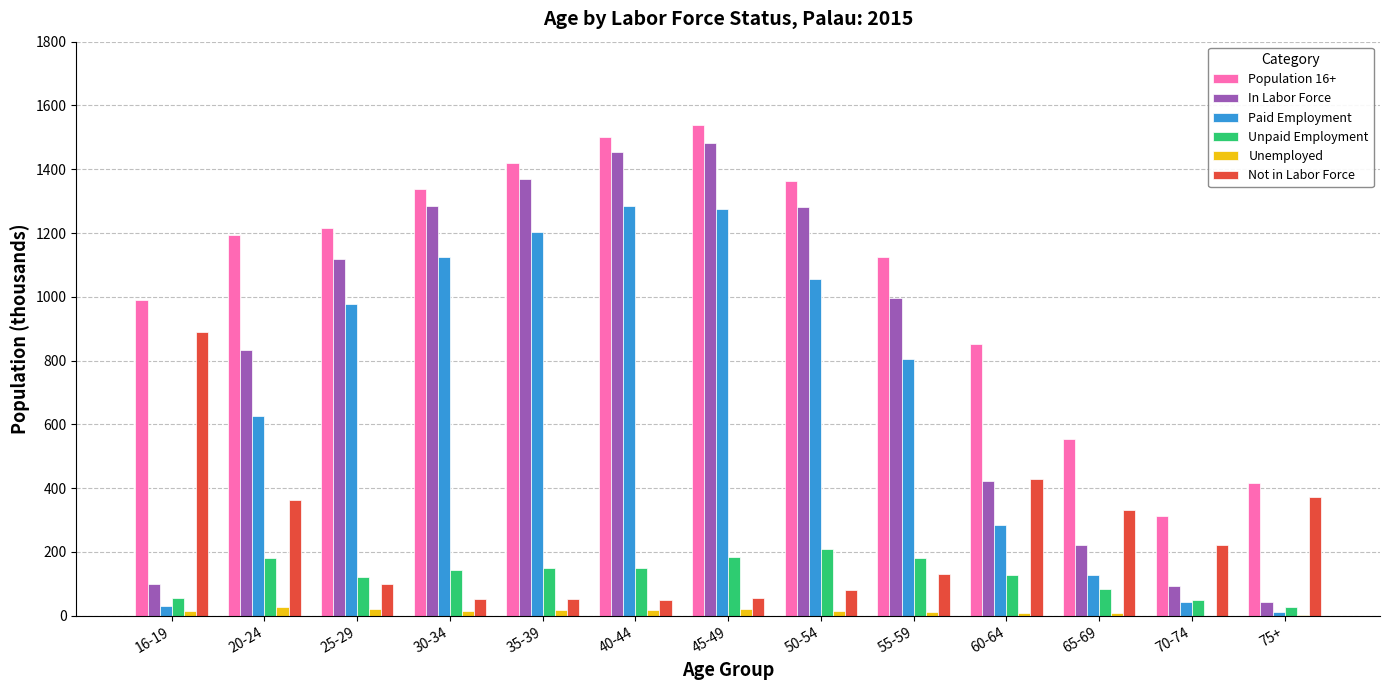

What is the total value across all series at 55-59?

3248